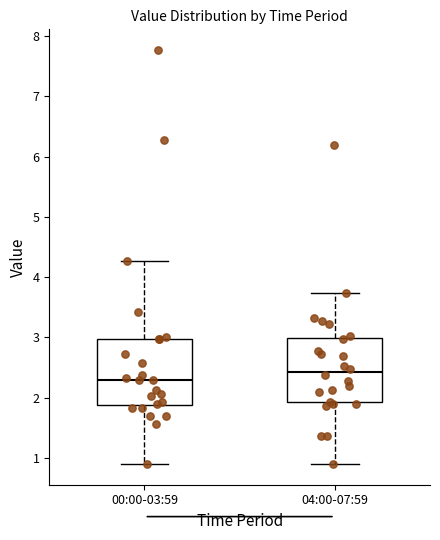

Where does the median line of the box for 04:00-07:59 sit on the y-axis? The values are not printed on the chart, so give them approximately, as read against the axis.

2.4